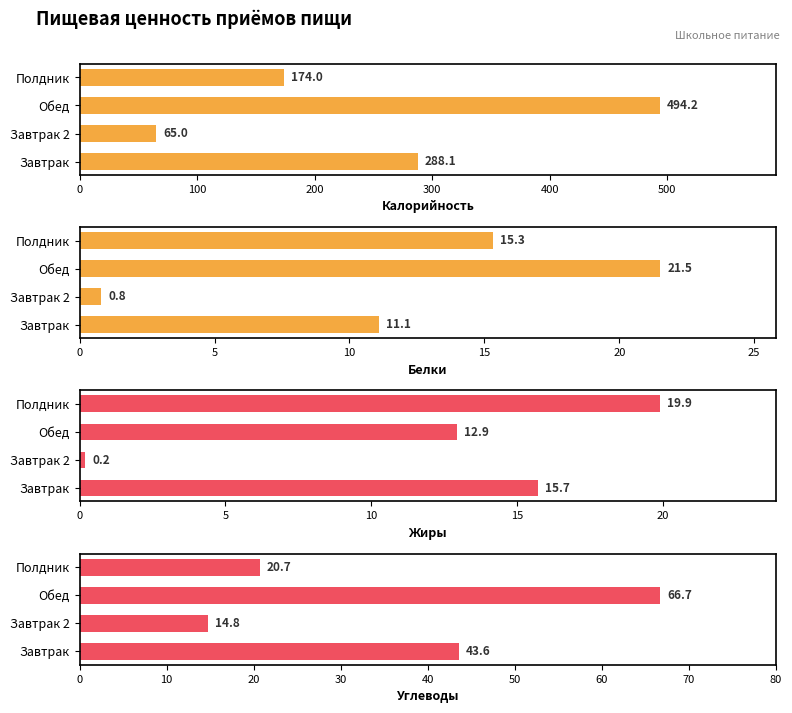

How many data points in Жиры are less than 15?

2